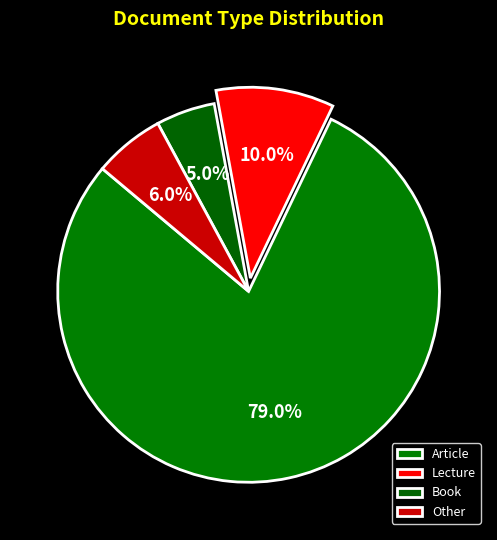

Which slice is the smallest?

Book